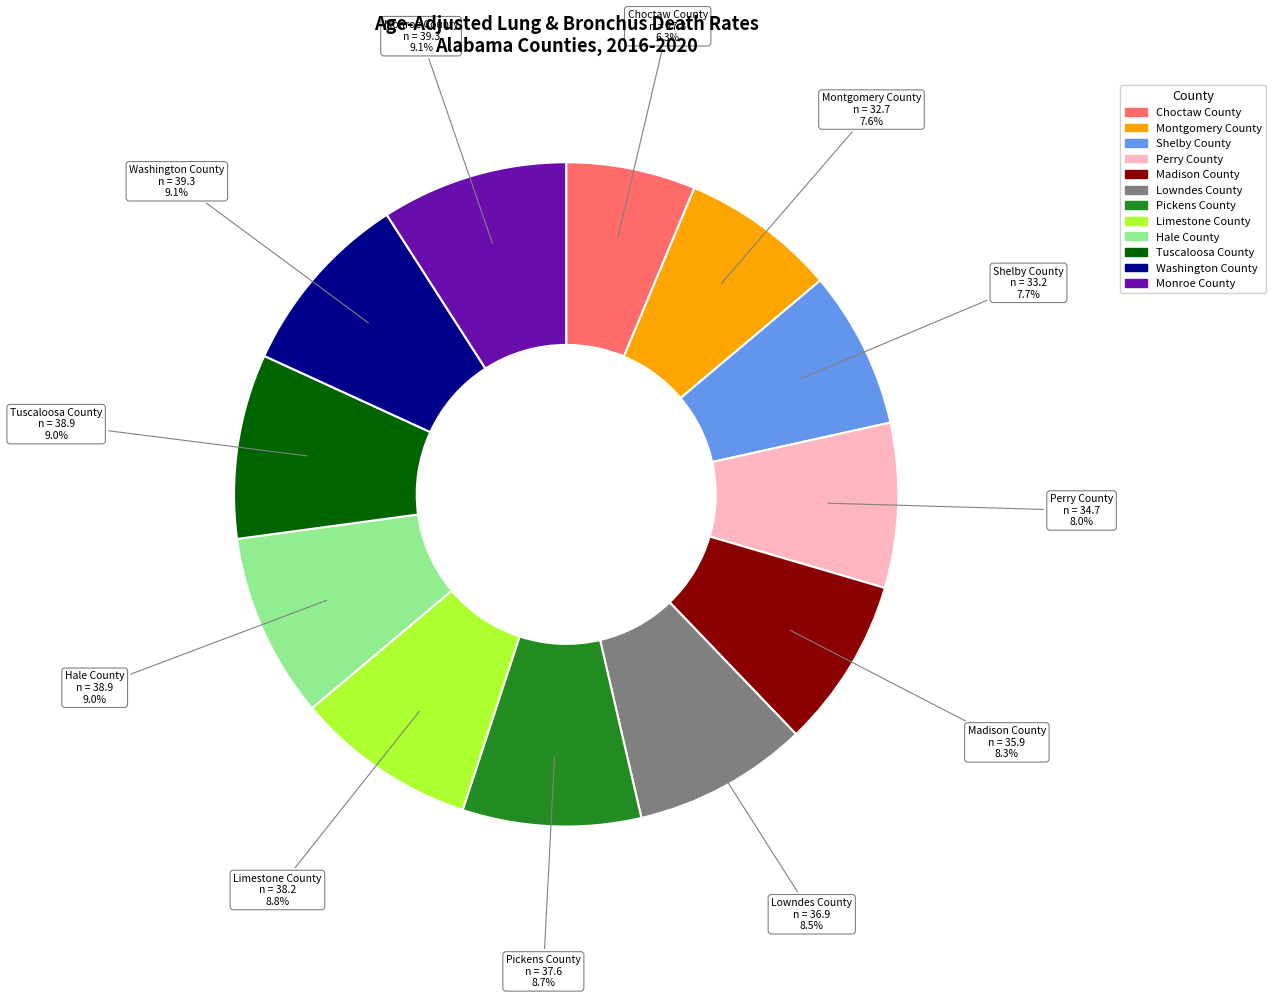

Do Washington County and Monroe County together represent more than half of the pie?

No